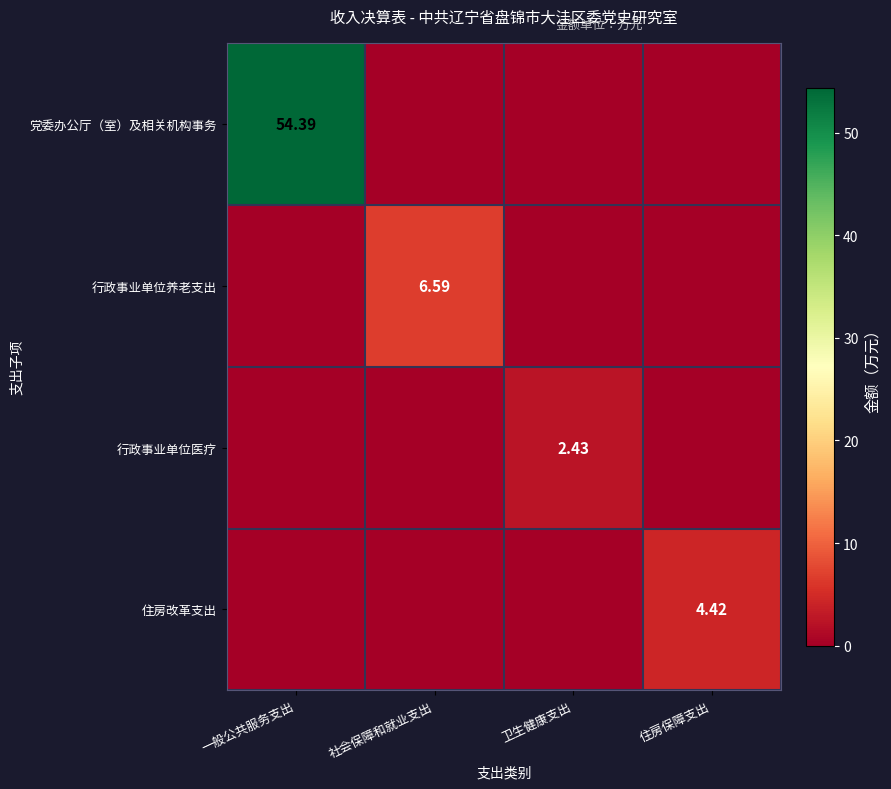

Where is 住房改革支出 nearest to the value 2?

一般公共服务支出